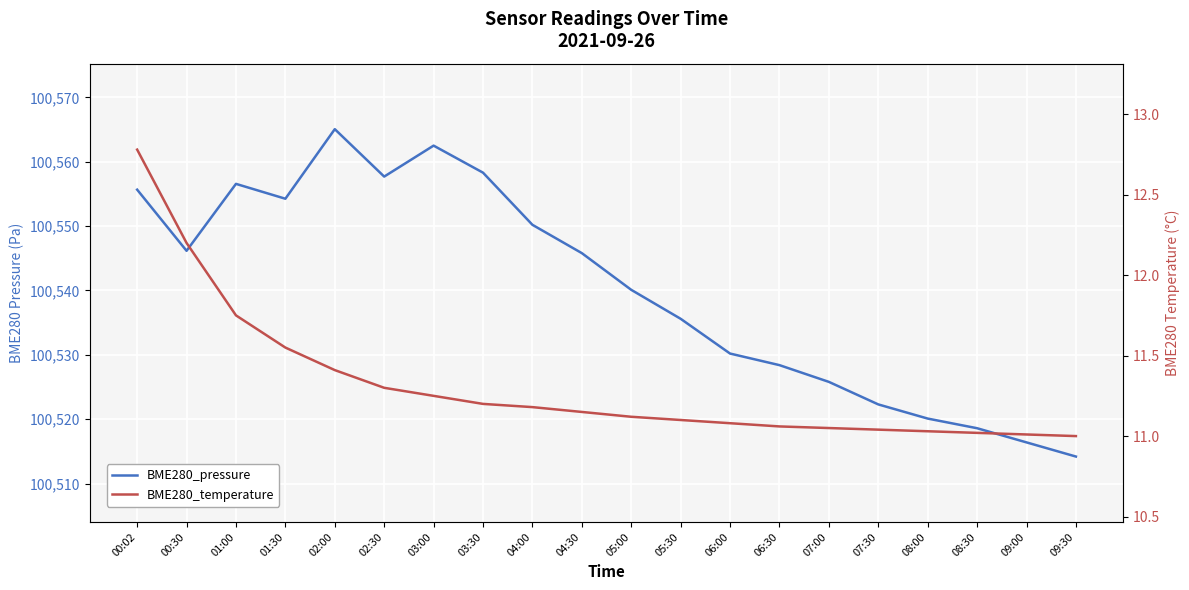

At which label is BME280_temperature closest to 11?

09:30